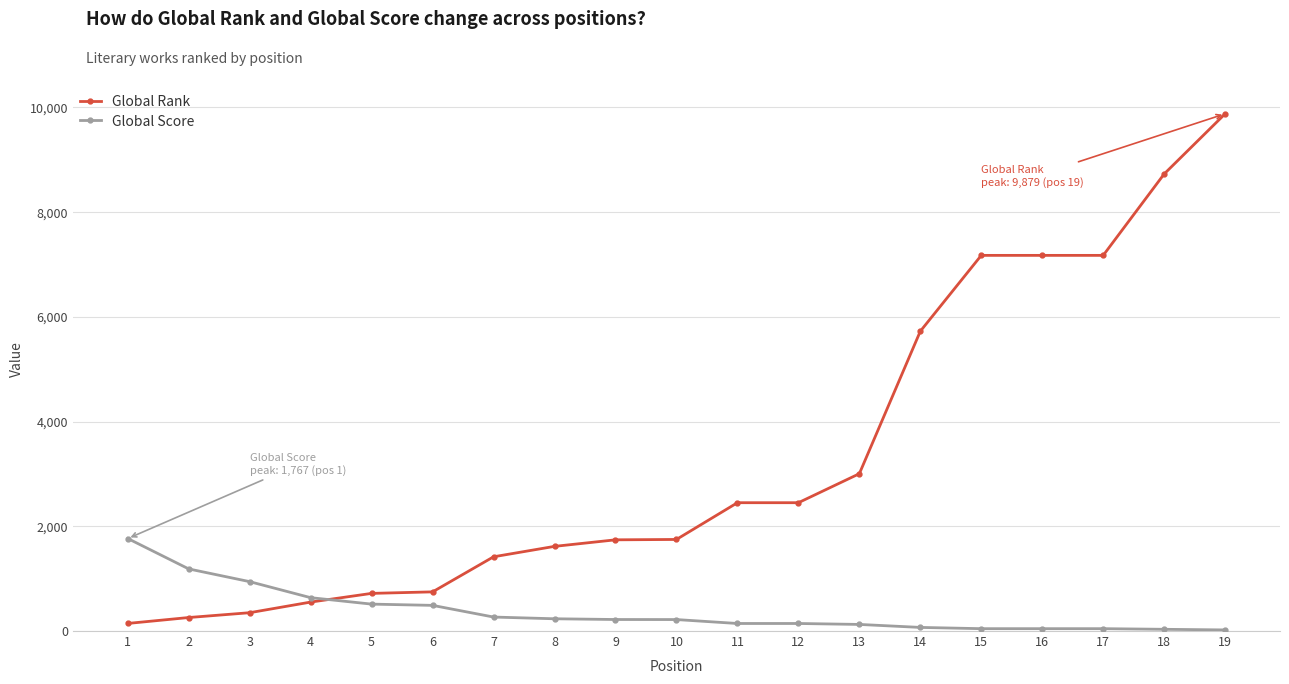

True or false: Global Rank and Global Score intersect in this chart.

True